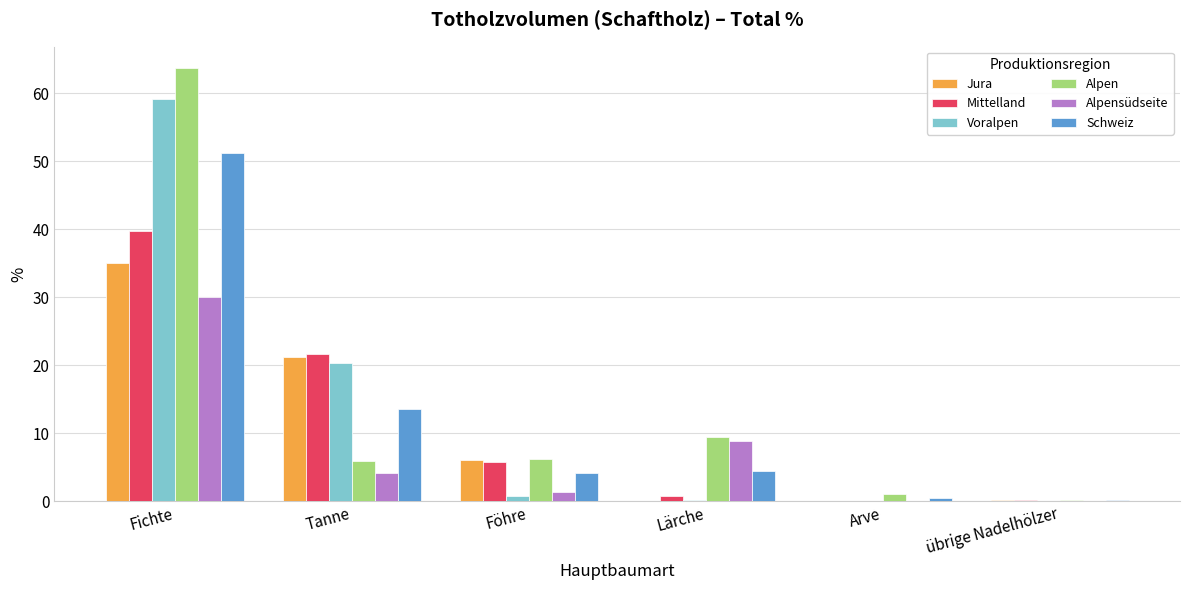

What is the total value across all series at Arve?

1.5